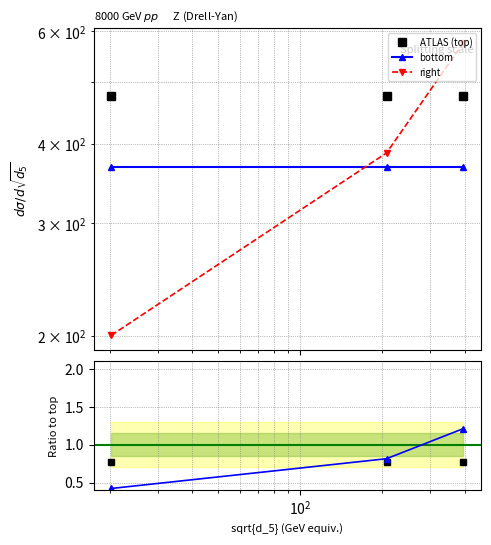

What is the value of the ratio top point at the 1st from the left?

0.8